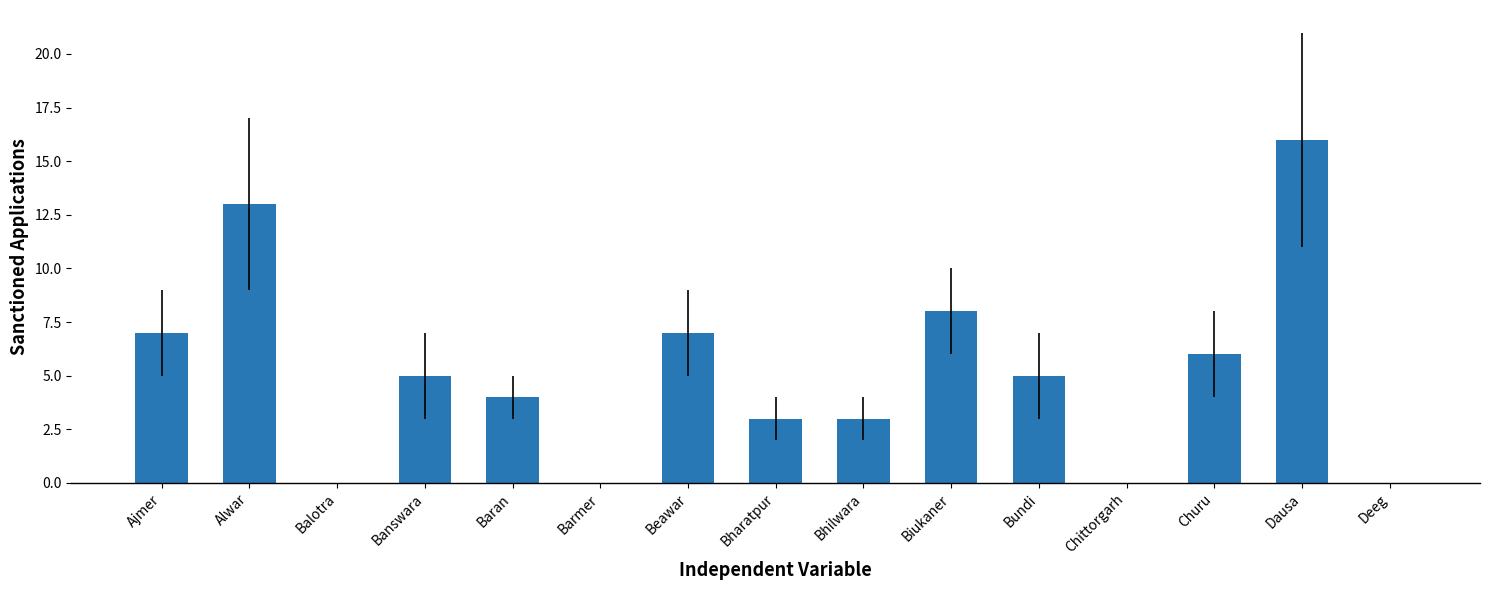

Where is the data nearest to the value 8?

Biukaner